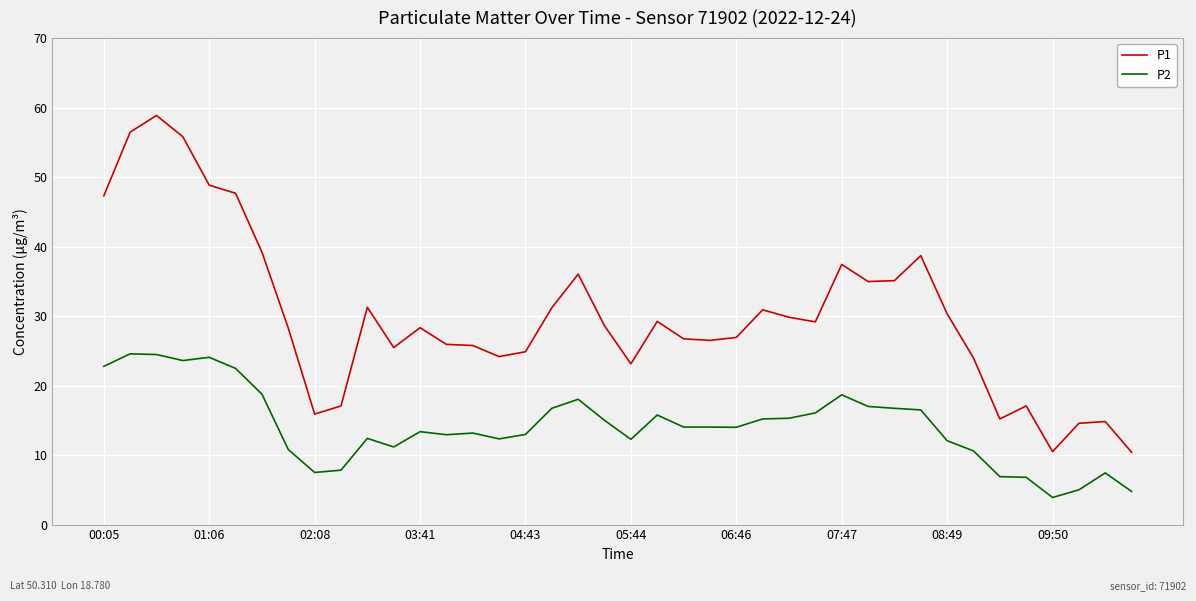

Which series has the largest range (max minus min)?

P1